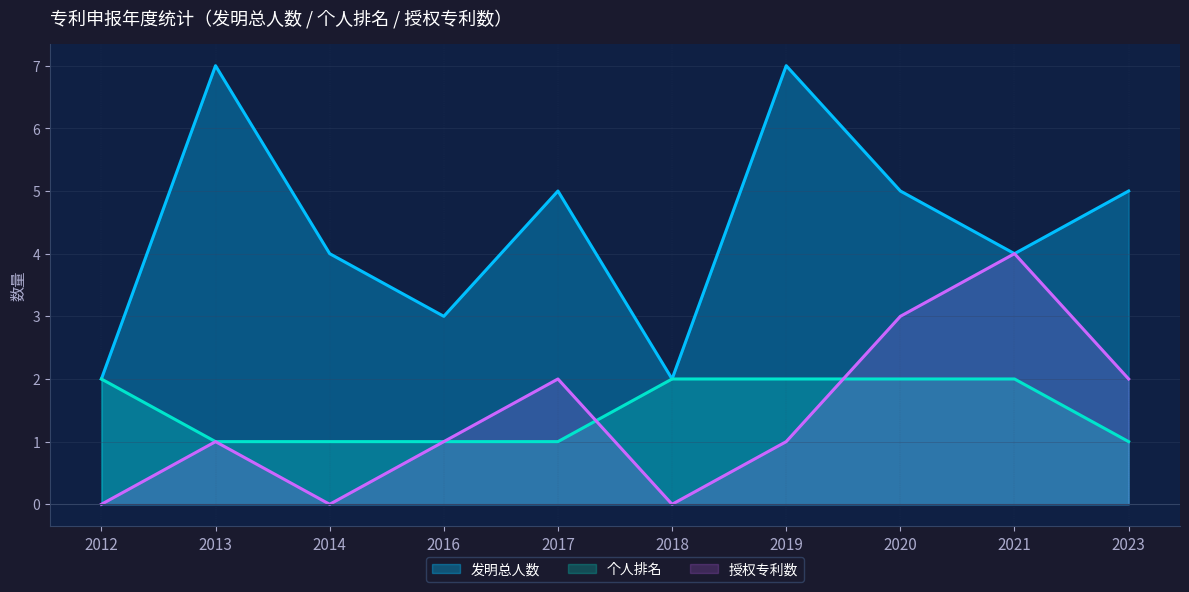

Does the chart have visible grid lines?

Yes